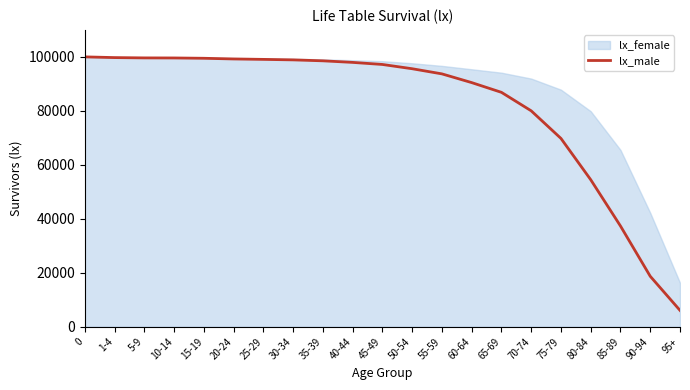

List the labels in order of value, smallest first.

95+, 90-94, 85-89, 80-84, 75-79, 70-74, 65-69, 60-64, 55-59, 50-54, 45-49, 40-44, 35-39, 30-34, 25-29, 20-24, 15-19, 10-14, 5-9, 1-4, 0